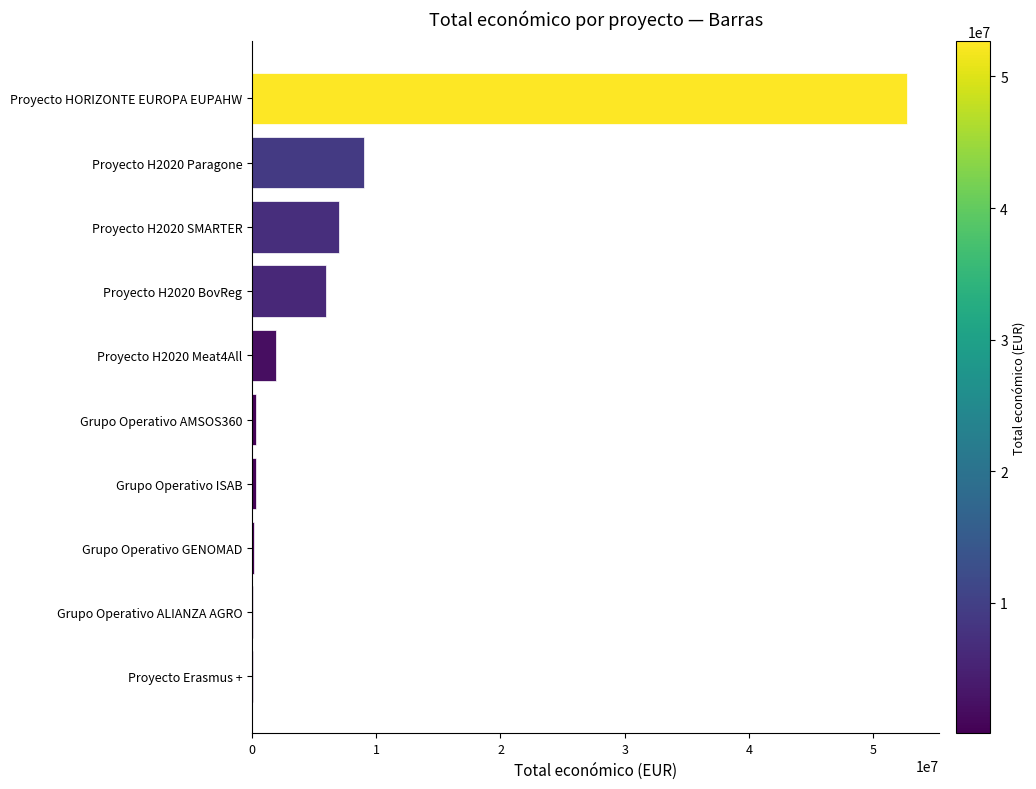

What is the maximum value shown in the chart?

52673304